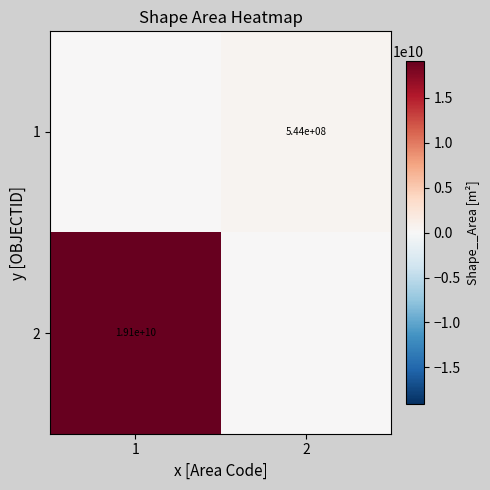

Is the value of 1 at 2 greater than the value of 2 at 1?

No